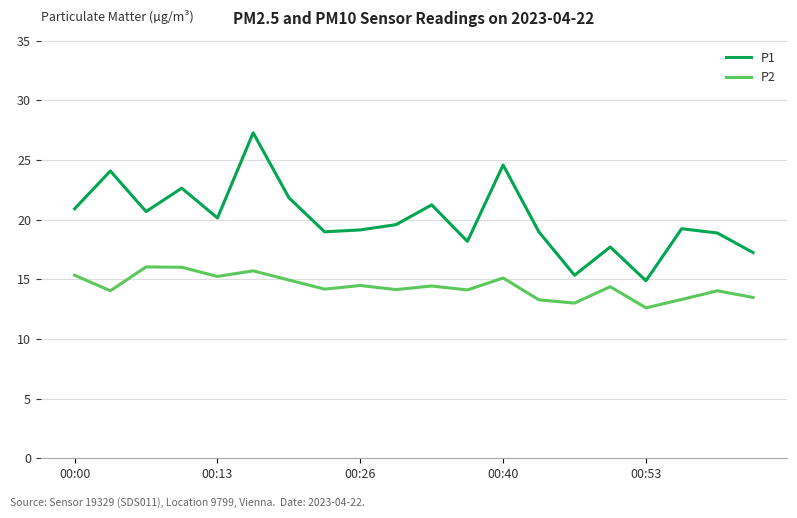

Rank the series by their average value, from highest to lowest.

P1, P2